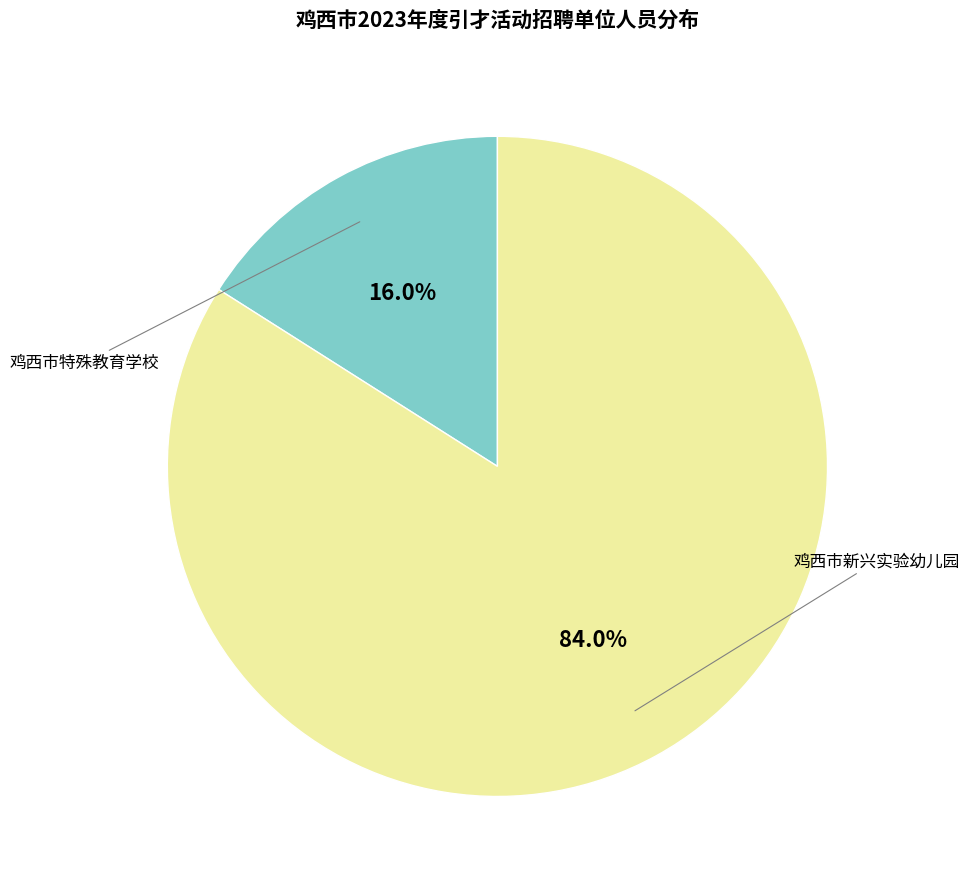

Which has a higher value, 鸡西市特殊教育学校 or 鸡西市新兴实验幼儿园?

鸡西市新兴实验幼儿园